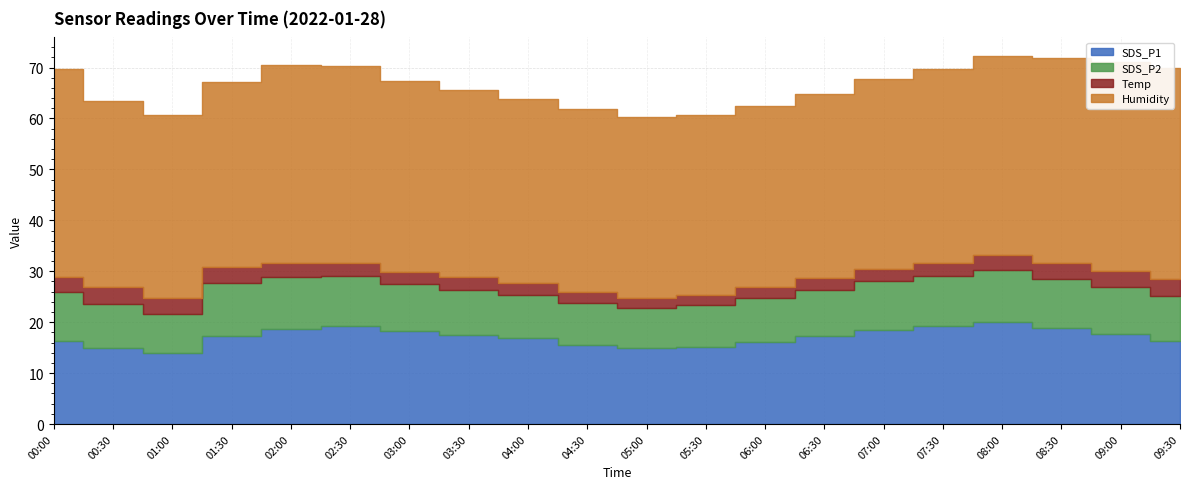

Is it true that SDS_P2 equals 7.8 at 05:00?

True